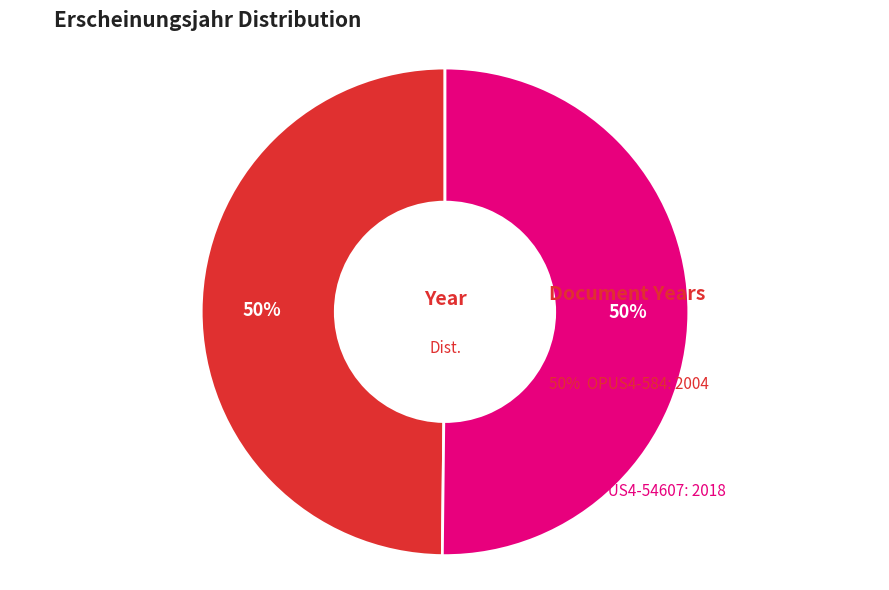

To the nearest percent, what is the average slice percentage?

50%